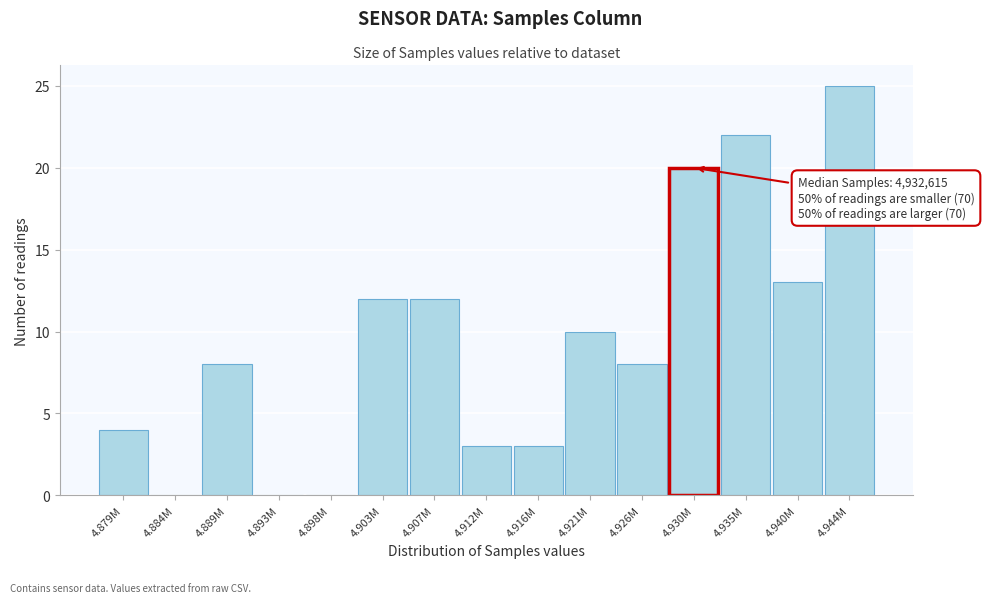

Reading left to right, transcribe all the data shown in this chart.

4.879M=4	4.884M=0	4.889M=8	4.893M=0	4.898M=0	4.903M=12	4.907M=12	4.912M=3	4.916M=3	4.921M=10	4.926M=8	4.930M=20	4.935M=22	4.940M=13	4.944M=25